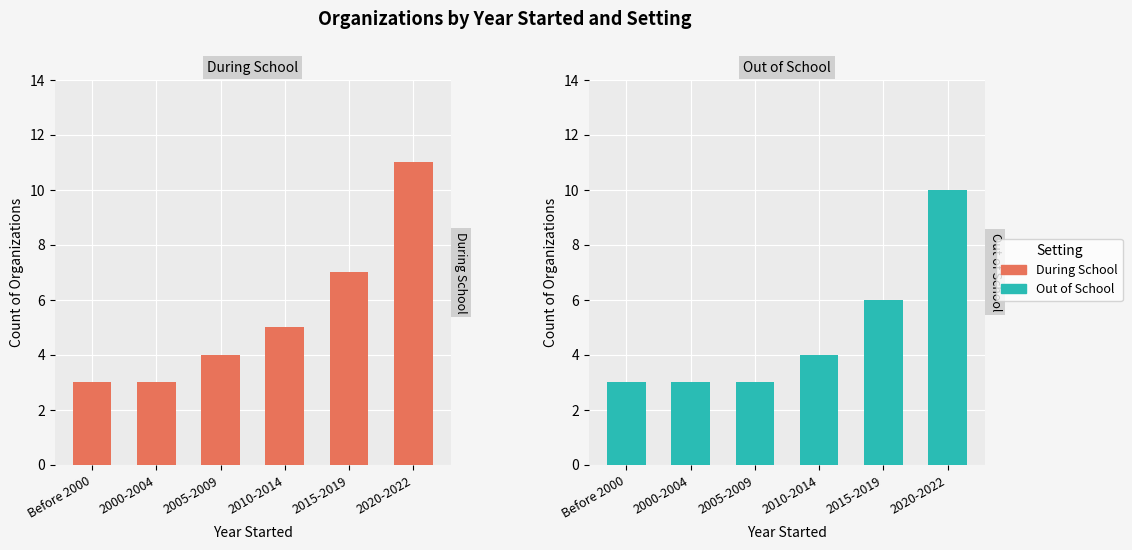

Is it true that Out of School equals 1 at 2015-2019?

False